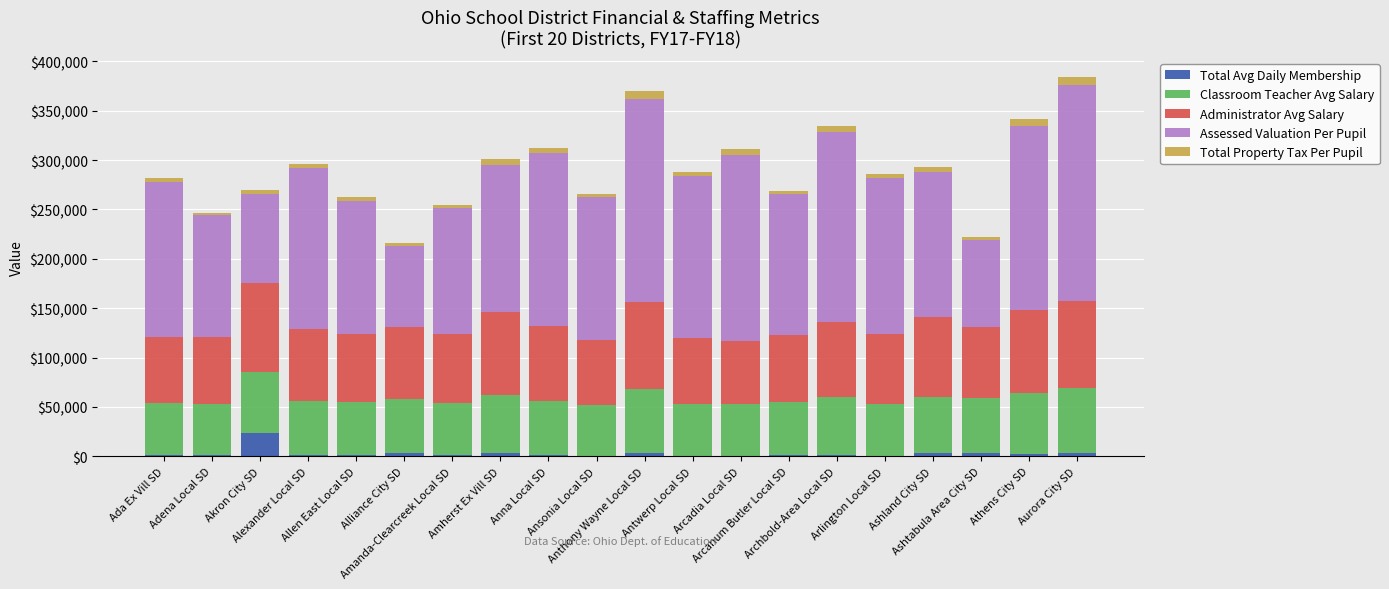

What is the sum of all Total Avg Daily Membership values?

60841.5